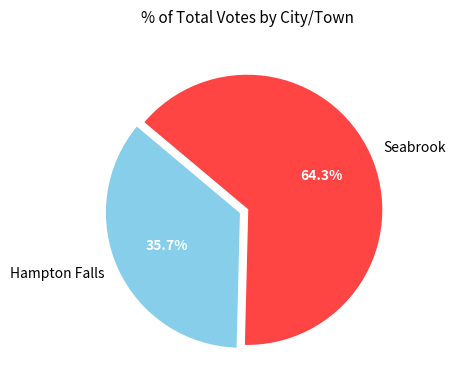

To the nearest percent, what percentage of the pie is Hampton Falls?

36%